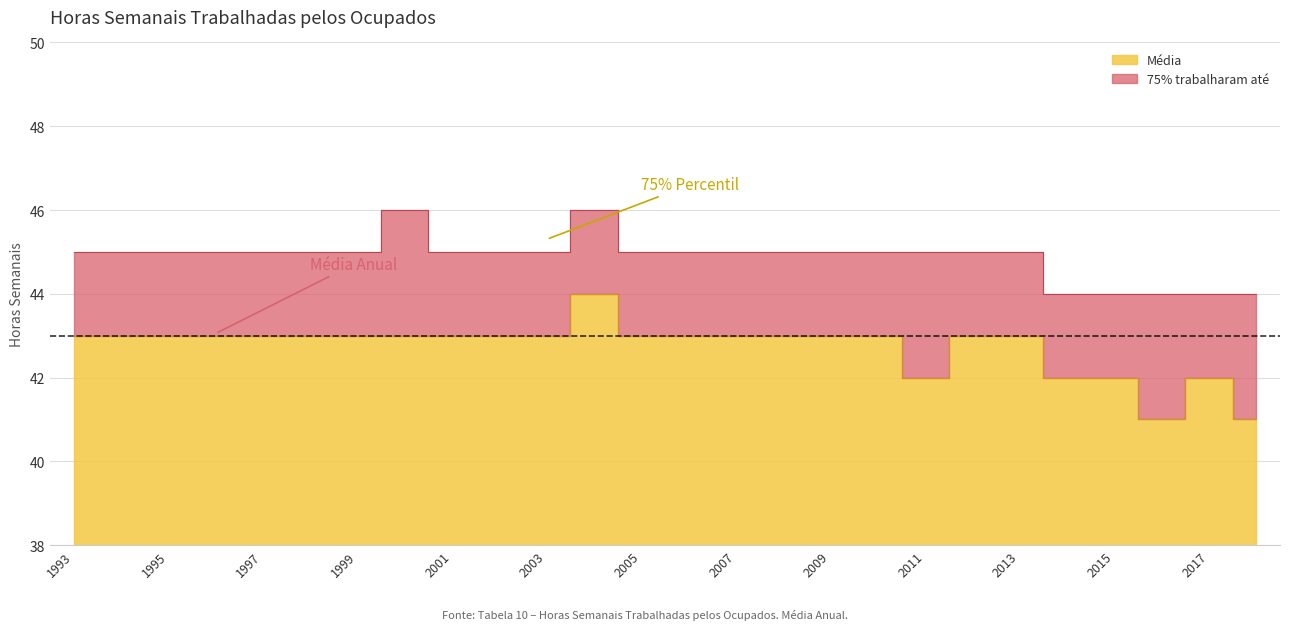

What is the sum of the Média values at 2009 and 2008?

86